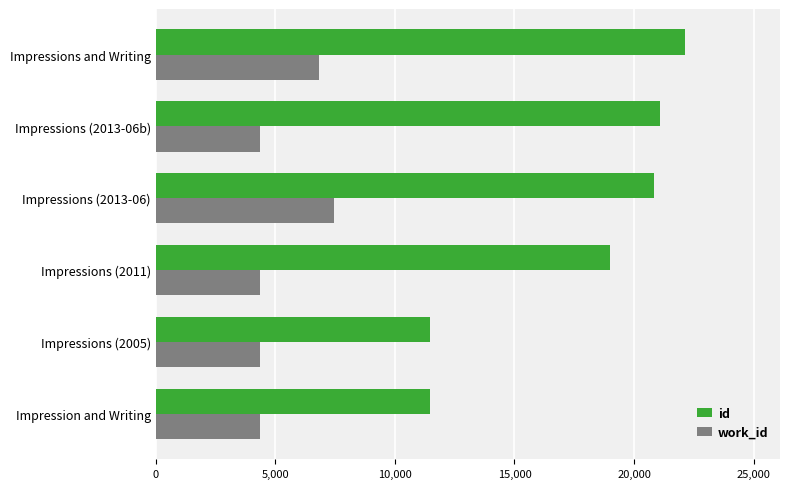

Is it true that work_id equals 6808 at Impressions and Writing?

True